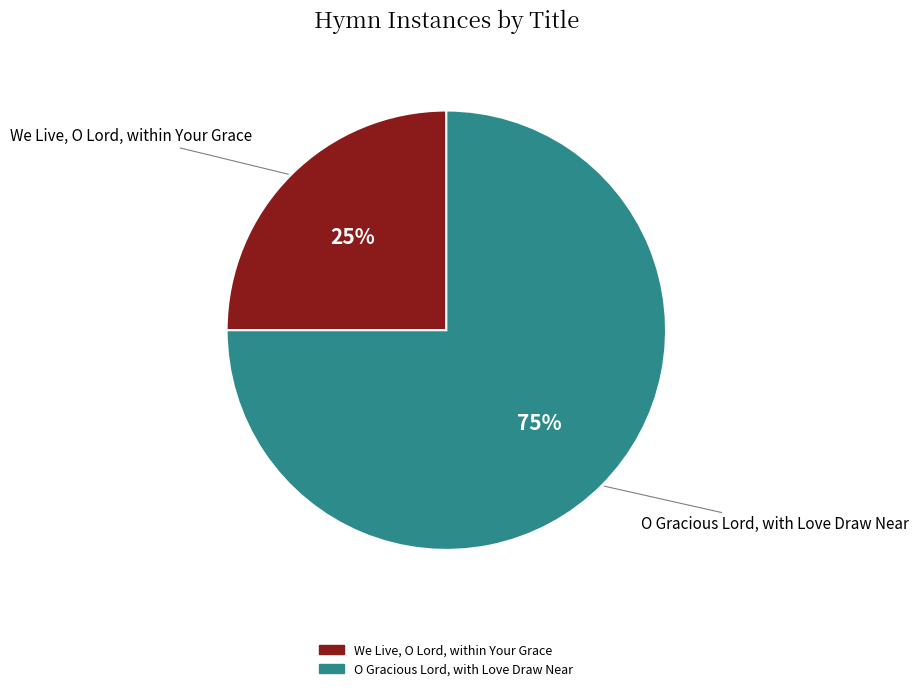

What is the majority slice?

O Gracious Lord, with Love Draw Near